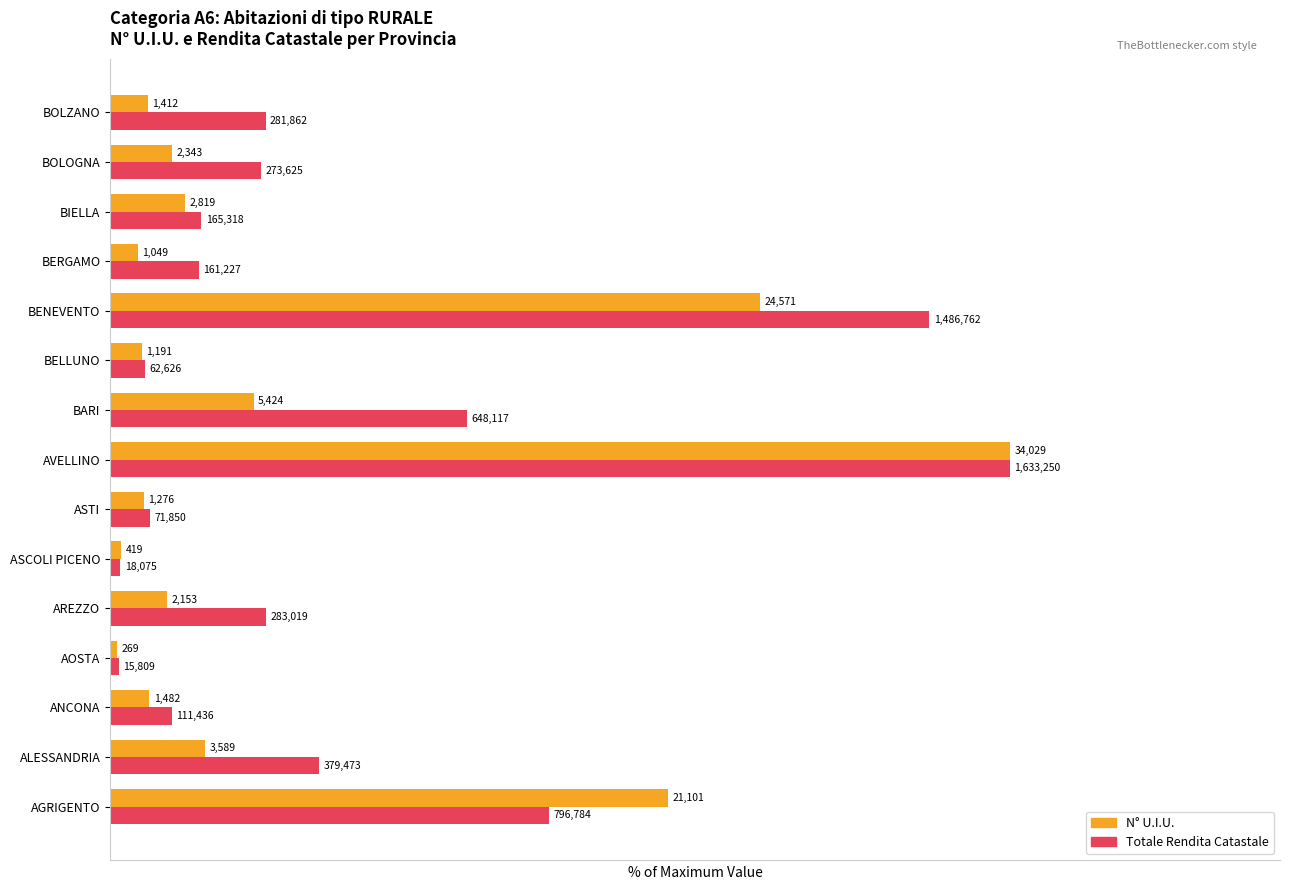

What are all the series names shown in the legend?

N° U.I.U., Totale Rendita Catastale